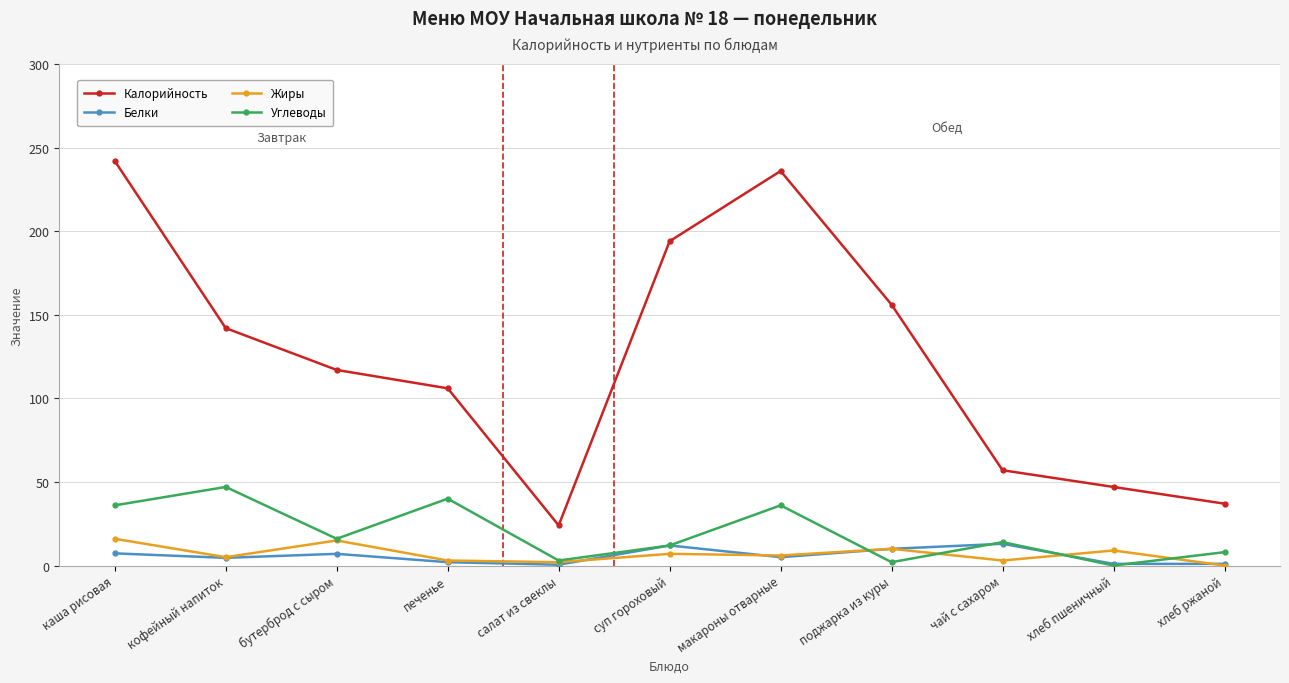

At how many categories does at least one series exceed 71?

7